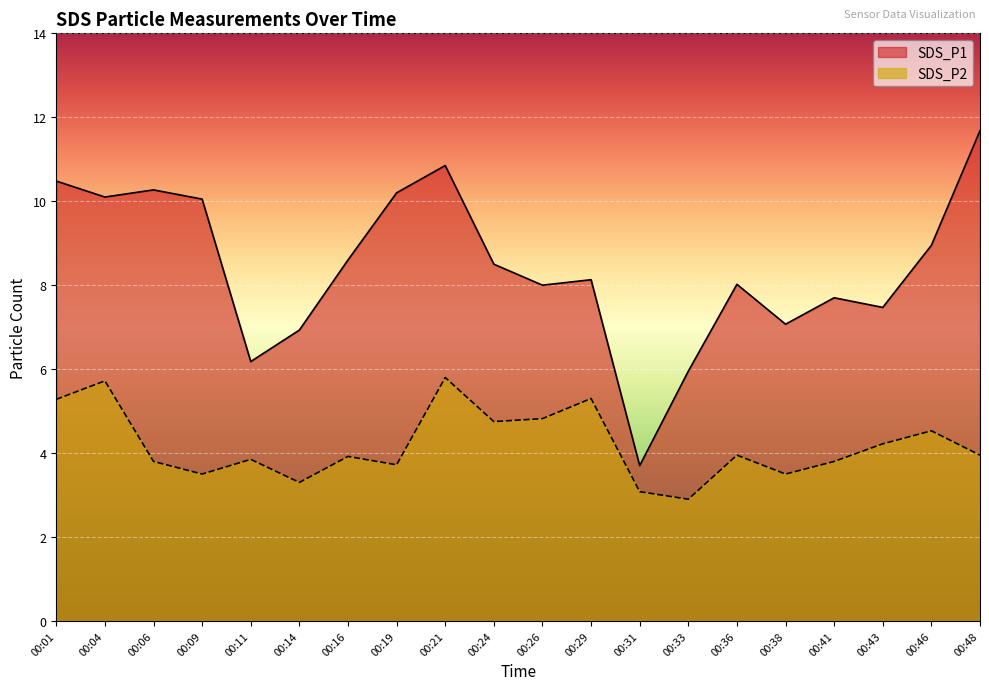

Reading left to right, extract all data points from this chart.

SDS_P1: 00:01=10.5	00:04=10.1	00:06=10.3	00:09=10.1	00:11=6.2	00:14=6.9	00:16=8.6	00:19=10.2	00:21=10.8	00:24=8.5	00:26=8.0	00:29=8.1	00:31=3.7	00:33=6.0	00:36=8.0	00:38=7.1	00:41=7.7	00:43=7.5	00:46=8.9	00:48=11.7
SDS_P2: 00:01=5.3	00:04=5.7	00:06=3.8	00:09=3.5	00:11=3.9	00:14=3.3	00:16=3.9	00:19=3.7	00:21=5.8	00:24=4.8	00:26=4.8	00:29=5.3	00:31=3.1	00:33=2.9	00:36=4.0	00:38=3.5	00:41=3.8	00:43=4.2	00:46=4.5	00:48=4.0